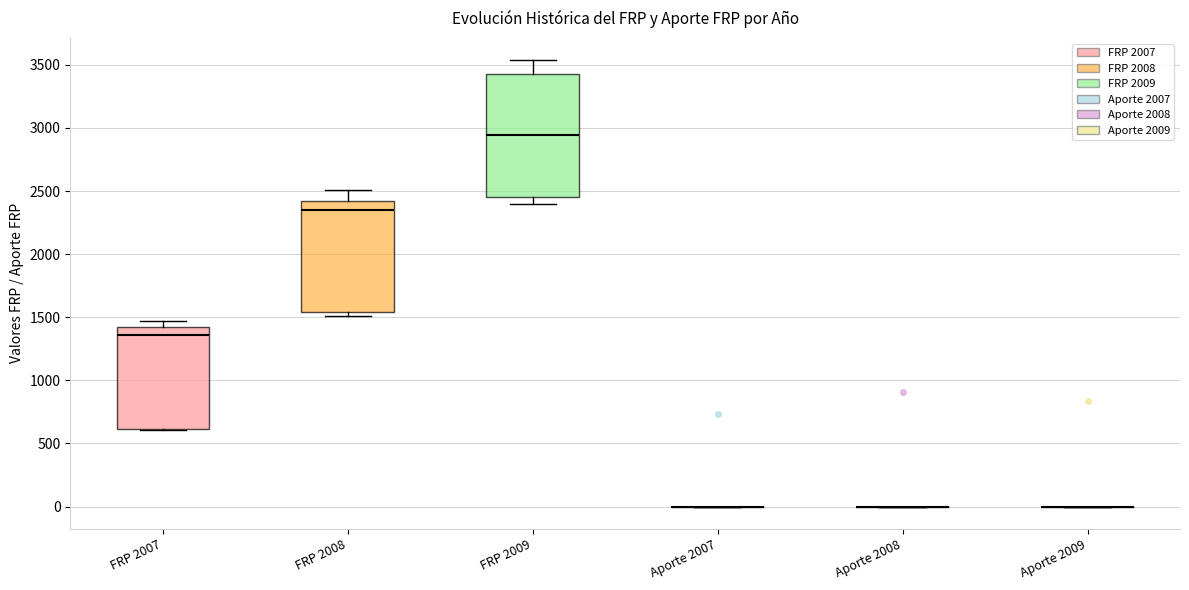

Reading left to right, transcribe this box plot: for each box, give where its median line is, the range the box spans, and where its two whiskers end, as read against the y-axis. The values are not printed on the chart, so give them approximately, as read against the axis.

FRP 2007: median 1350, box 600 to 1400, whiskers 600 to 1450
FRP 2008: median 2350, box 1550 to 2400, whiskers 1500 to 2500
FRP 2009: median 2950, box 2450 to 3450, whiskers 2400 to 3550
Aporte 2007: box collapsed to a line at 0, whiskers 0 to 0
Aporte 2008: box collapsed to a line at 0, whiskers 0 to 0
Aporte 2009: box collapsed to a line at 0, whiskers 0 to 0